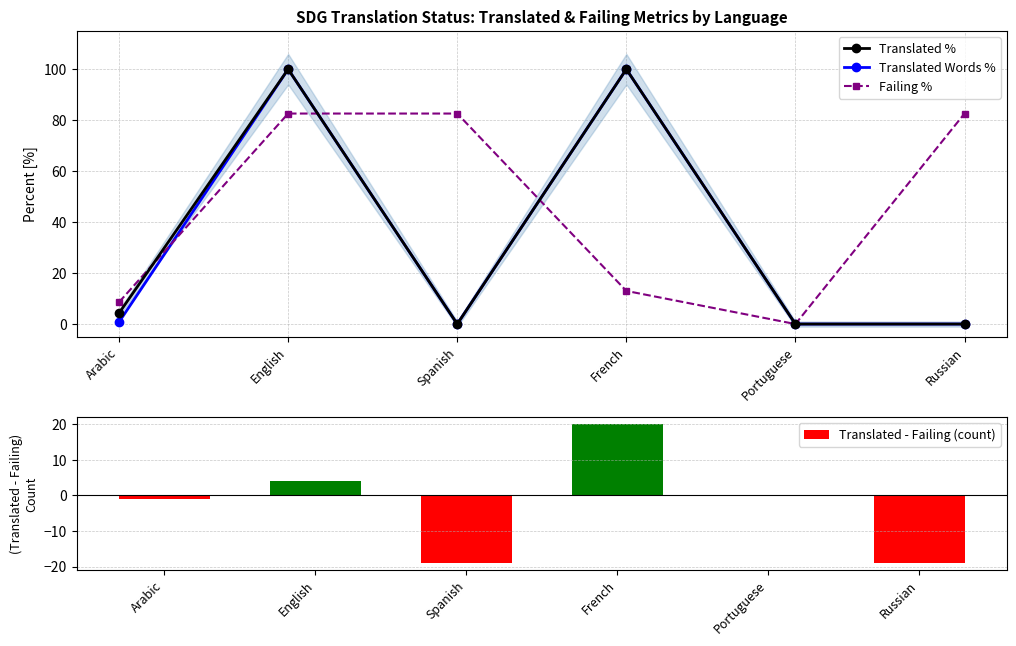

What is the spread (max minus min) of values at Russian?

101.6